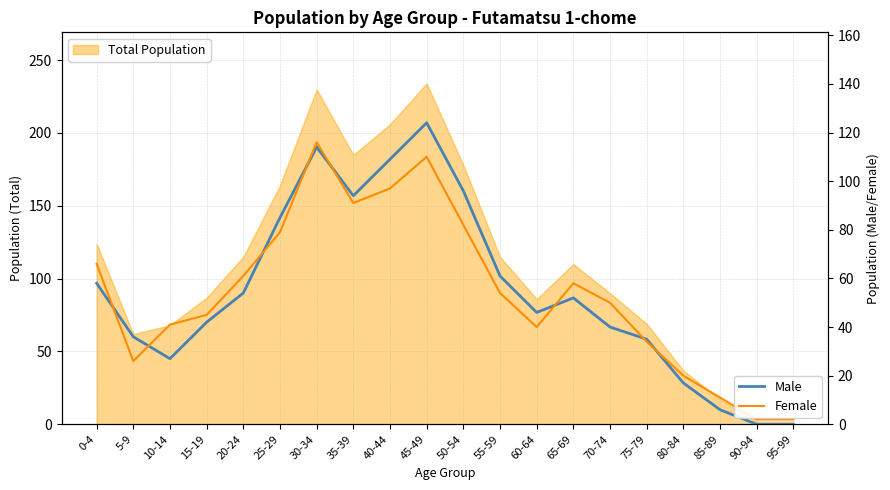

Which series changed the most between 20-24 and 80-84?

Female